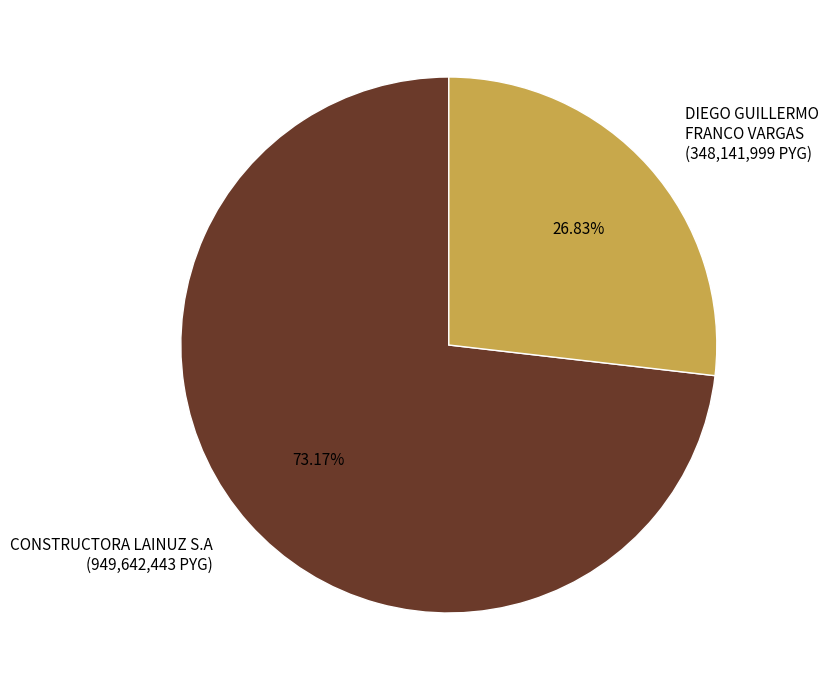

What is the ratio of the value at DIEGO GUILLERMO FRANCO VARGAS (348,141,999 PYG) to the value at CONSTRUCTORA LAINUZ S.A (949,642,443 PYG)?

0.4